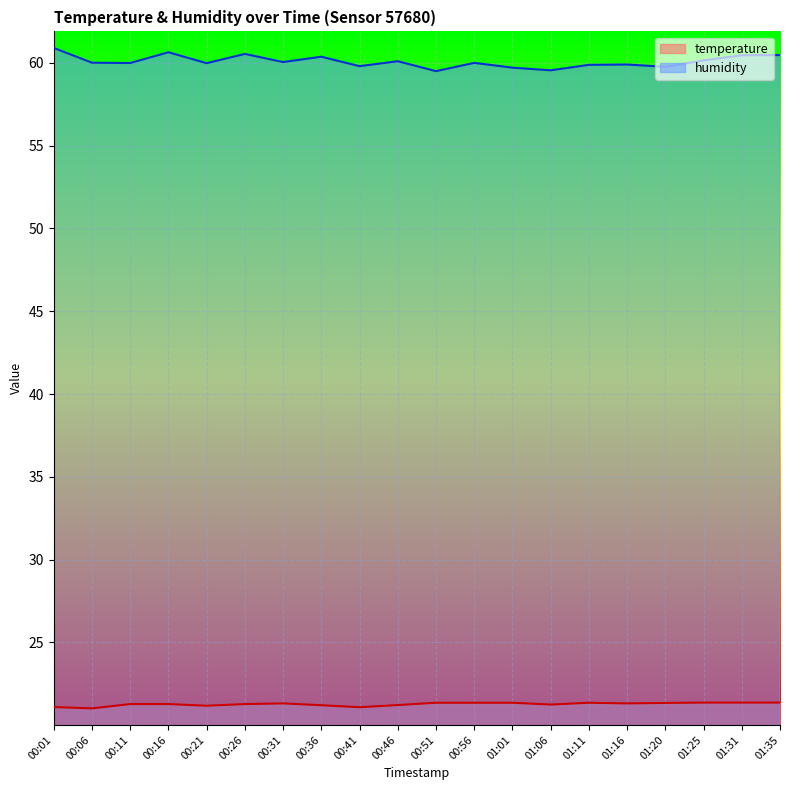

What are all the series names shown in the legend?

temperature, humidity